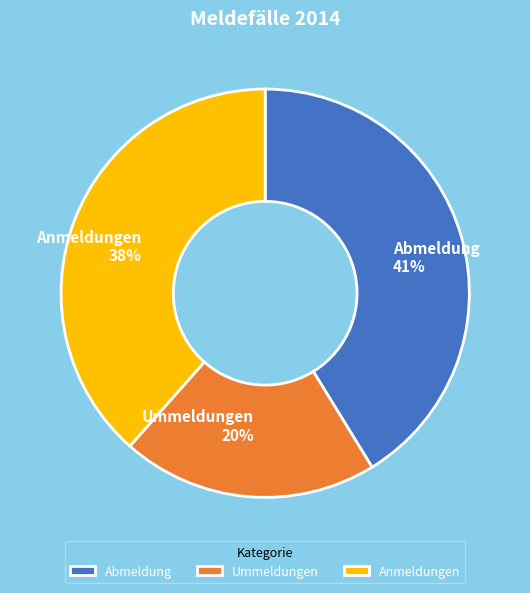

To the nearest percent, what is the difference between the Abmeldung and Ummeldungen slice percentages?

21%